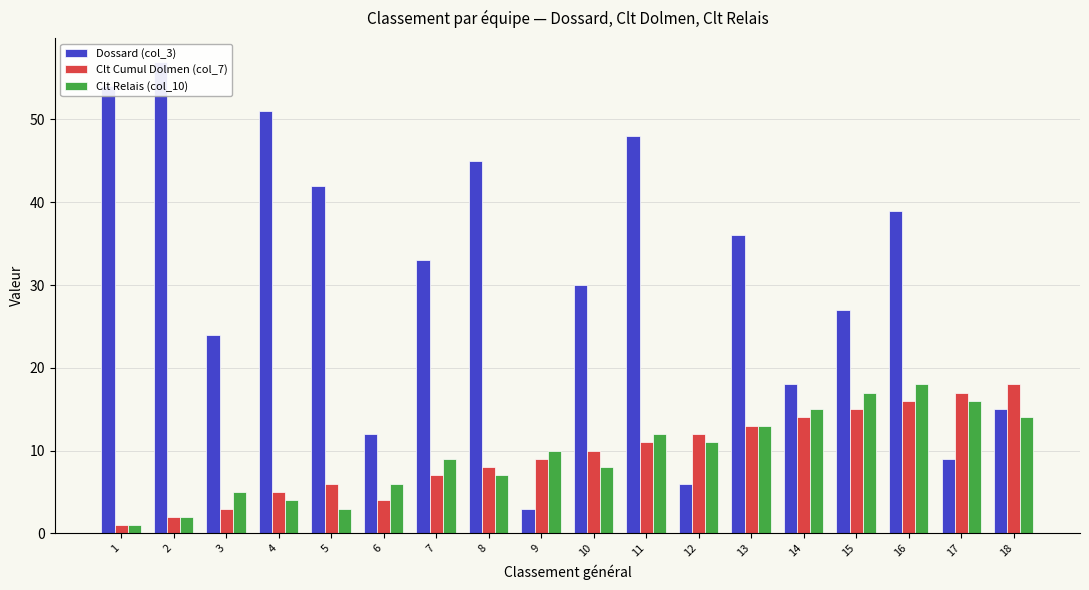

What is the average value of the Dossard (col_3) series?

30